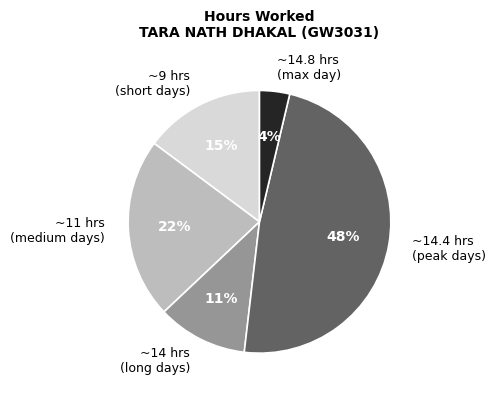

What is the ratio of the value at ~14 hrs (long days) to the value at ~11 hrs (medium days)?

0.5